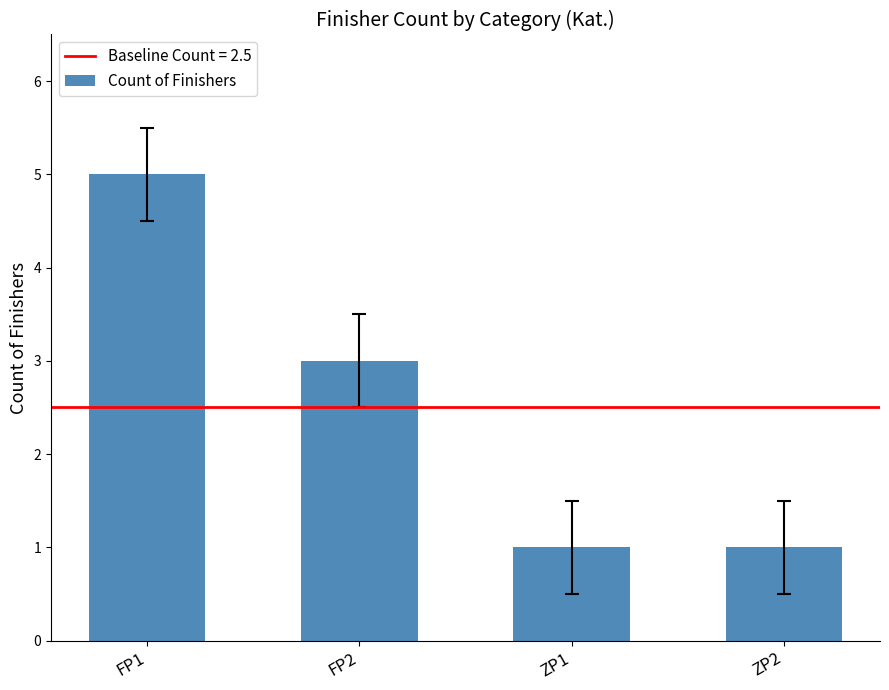

How many series are shown in this chart?

1